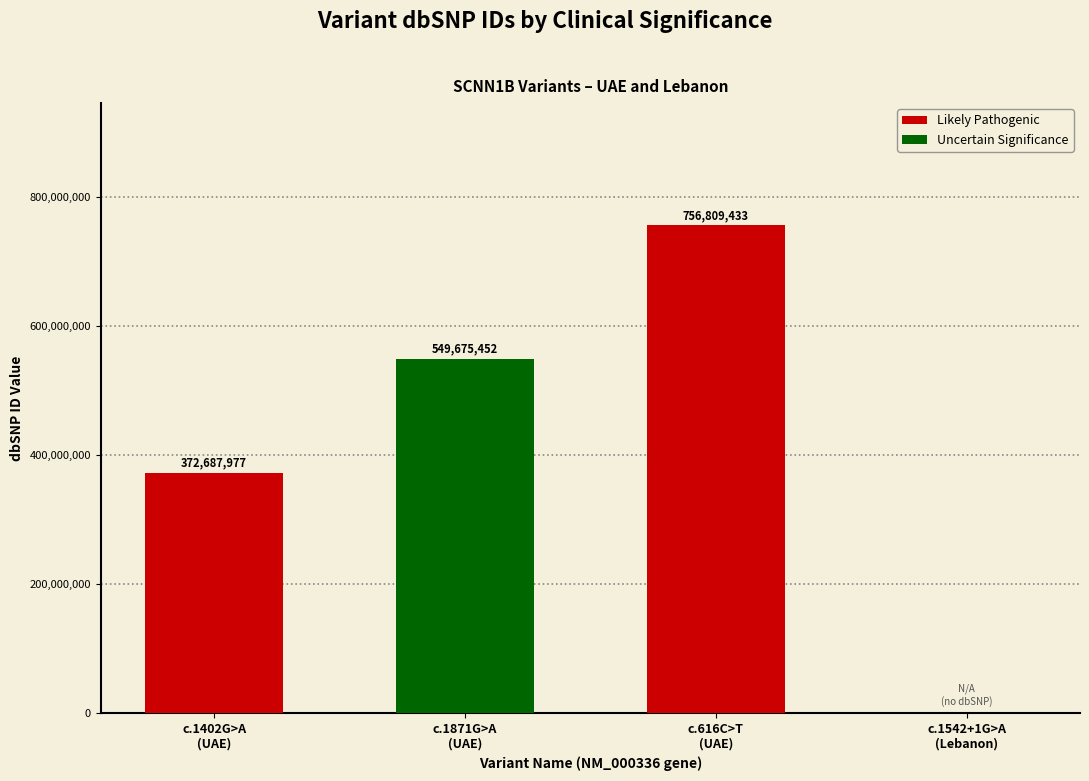

At which label does the data first exceed 549675452?

NM_000336.2:c.616C>T